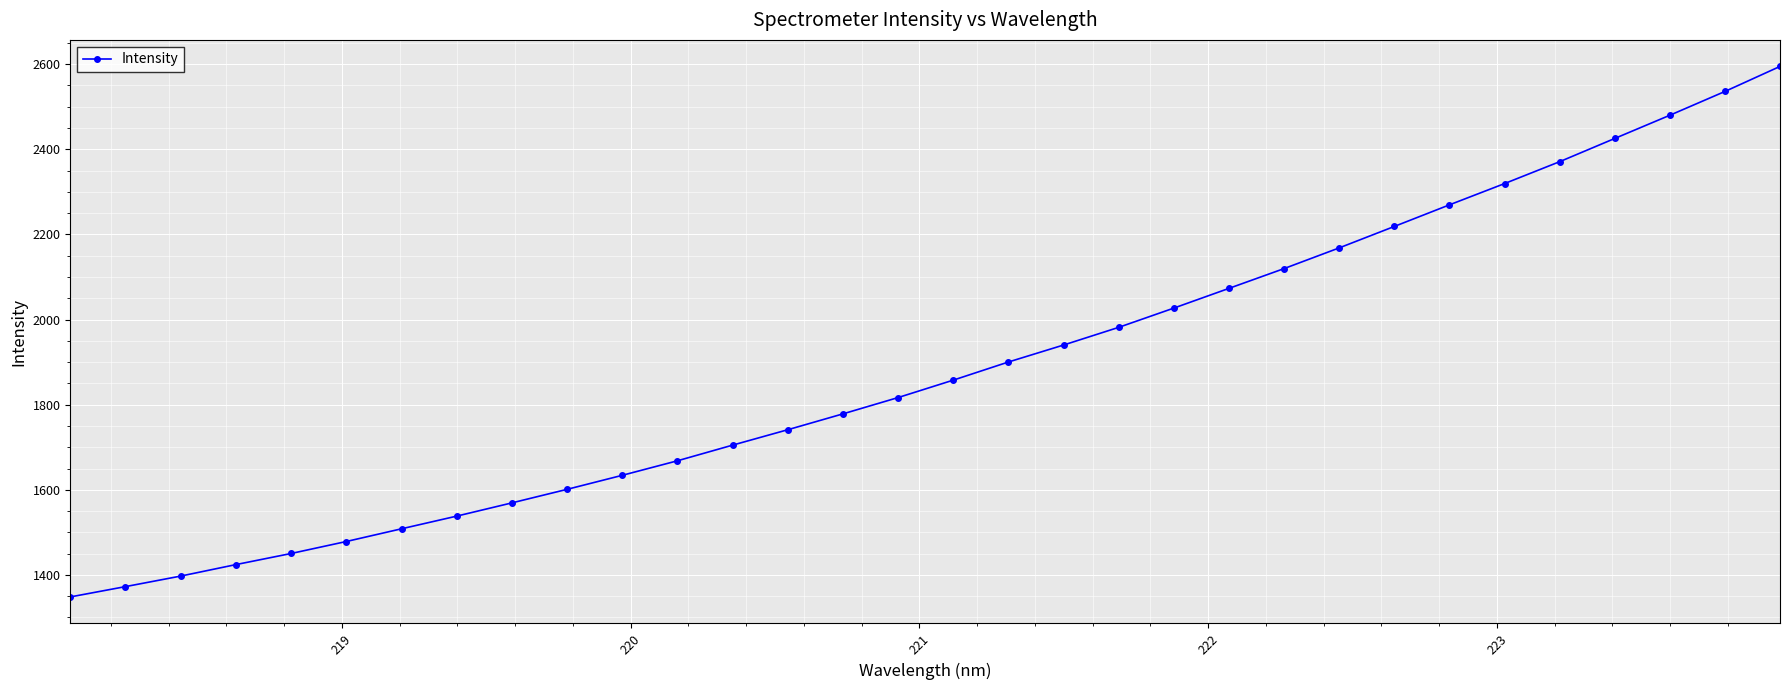

What is the sum of all values?

60315.1